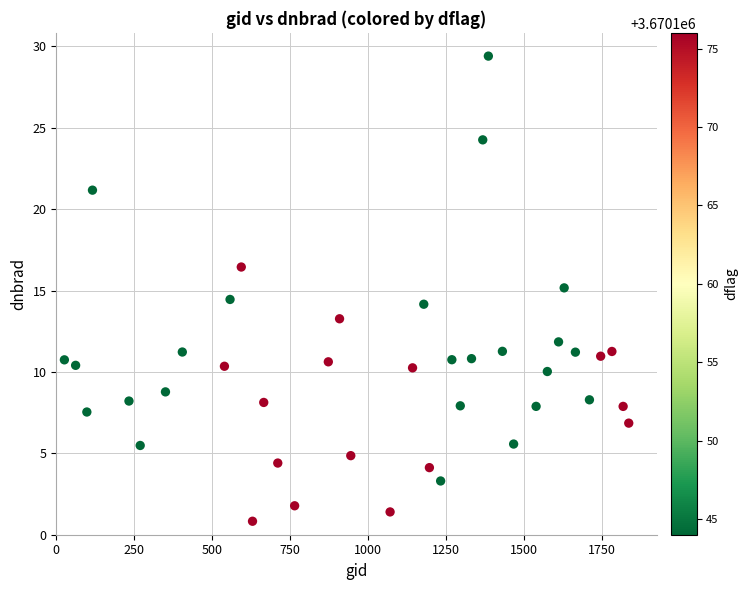

What is the range of X values (max minus min)?

1809.0